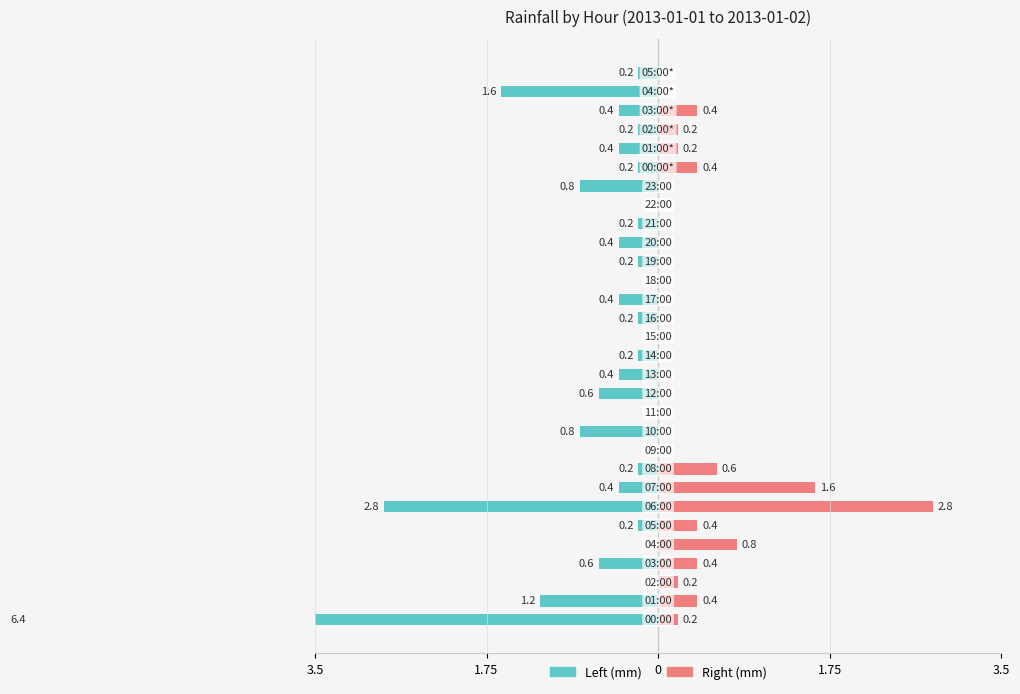

How many negative values does the Left (mm) series have?

23